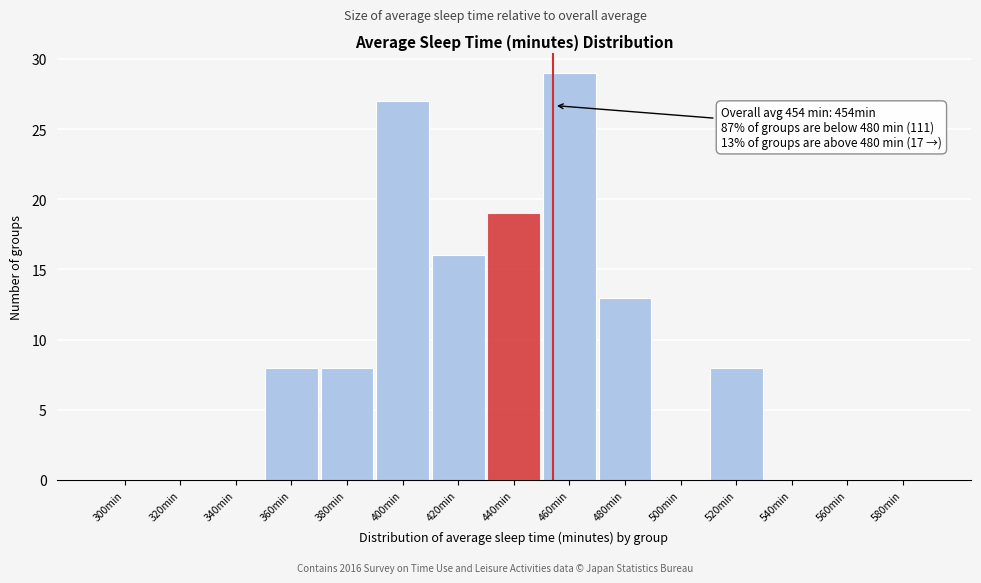

Reading left to right, extract all data points from this chart.

300min=0	320min=0	340min=0	360min=8	380min=8	400min=27	420min=16	440min=19	460min=29	480min=13	500min=0	520min=8	540min=0	560min=0	580min=0